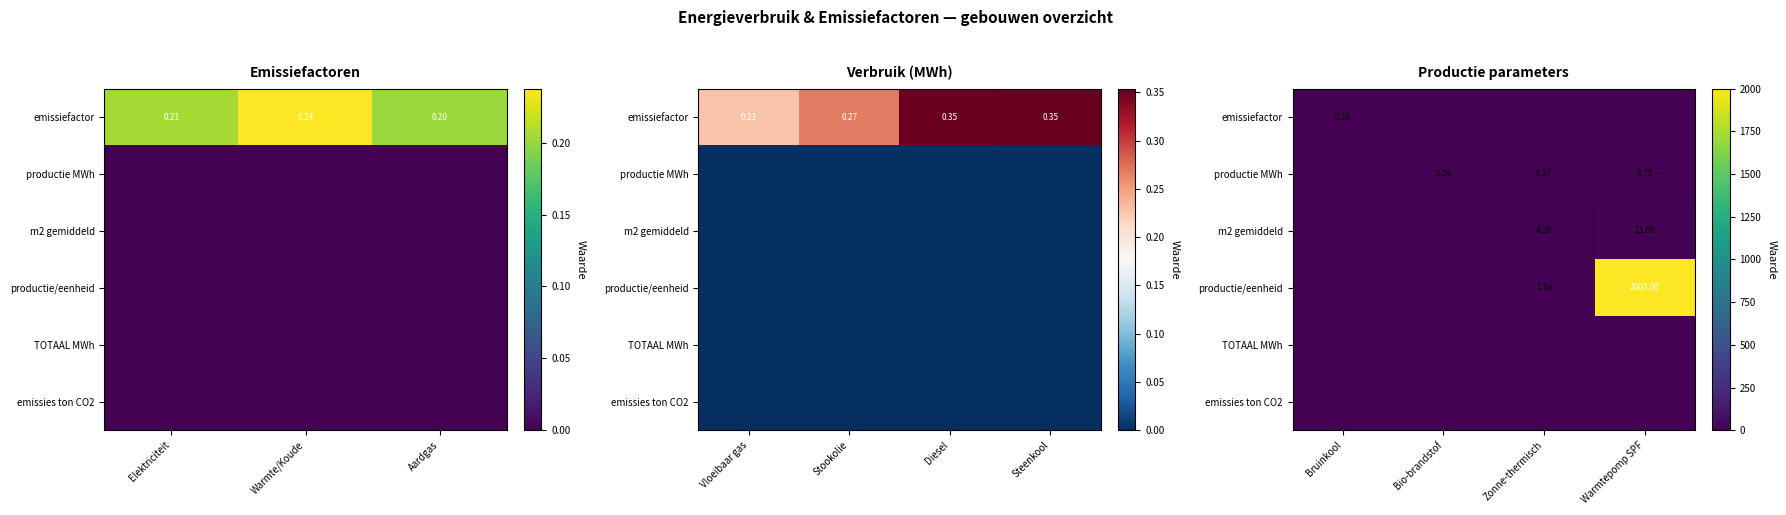

At which label does TOTAAL MWh reach its peak?

Bruinkool